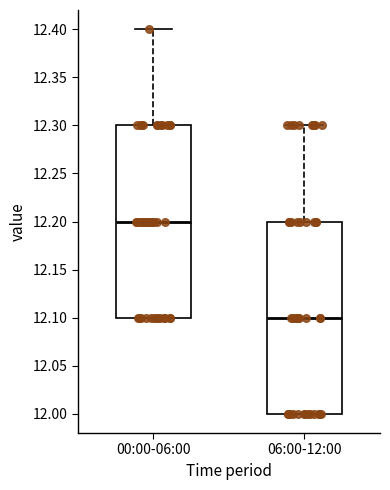

Reading left to right, transcribe this box plot: for each box, give where its median line is, the range the box spans, and where its two whiskers end, as read against the y-axis. The values are not printed on the chart, so give them approximately, as read against the axis.

00:00-06:00: median 12.2, box 12.1 to 12.3, whiskers 12.1 to 12.4
06:00-12:00: median 12.1, box 12.0 to 12.2, whiskers 12.0 to 12.3